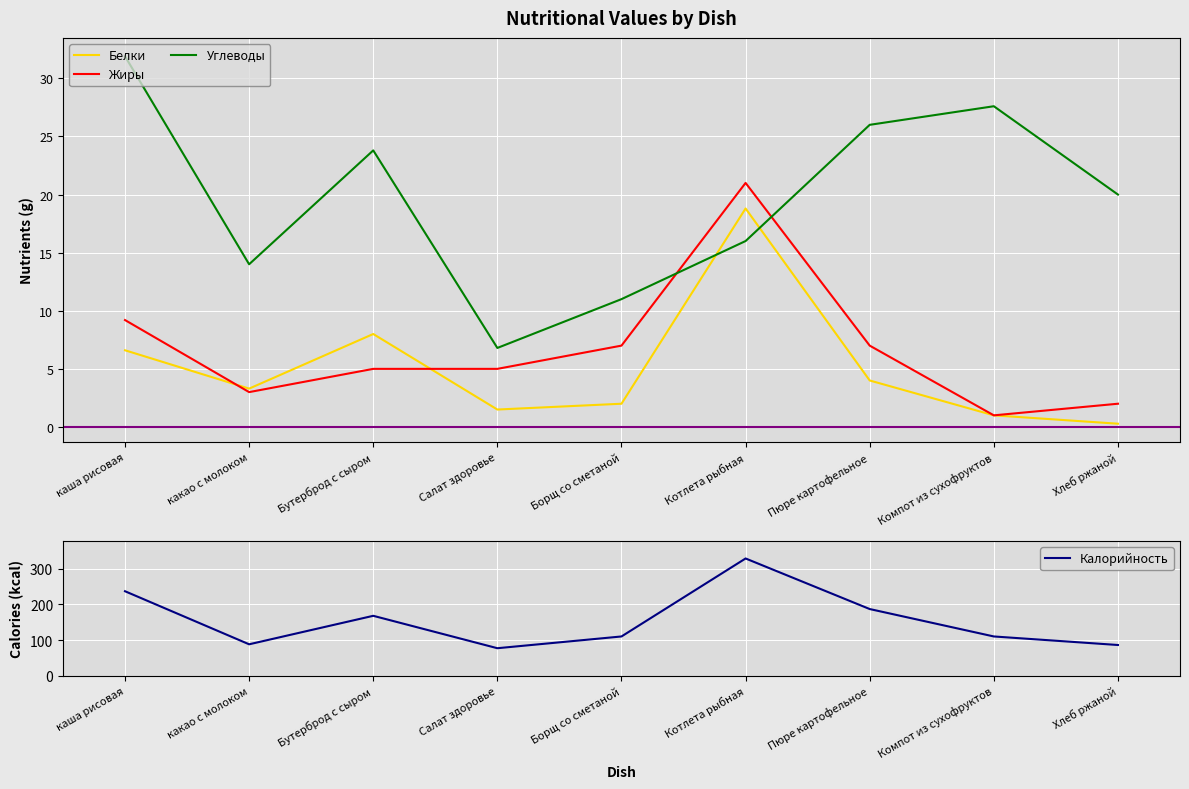

After their last crossing, which series has the higher values: Жиры or Белки?

Жиры